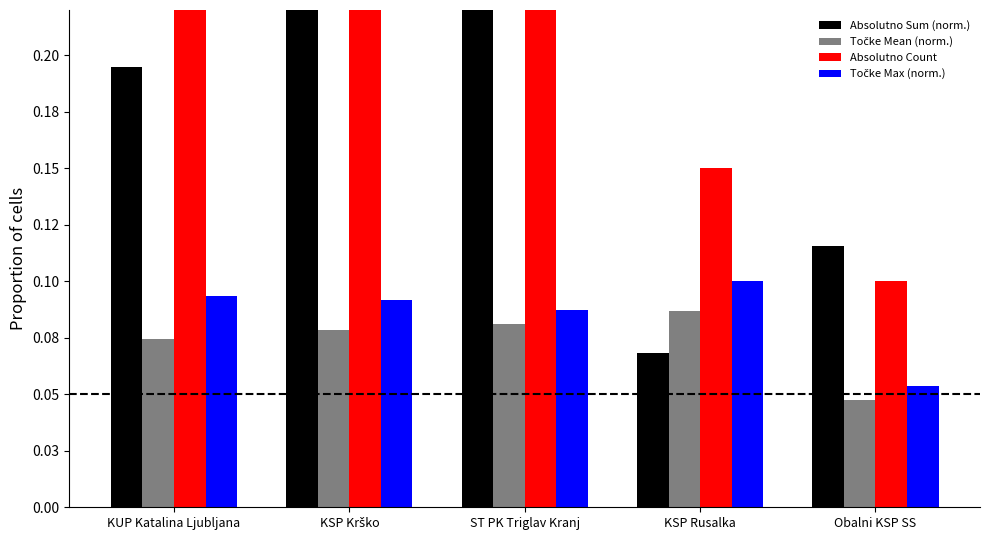

What are all the series names shown in the legend?

Absolutno Sum (norm.), Točke Mean (norm.), Absolutno Count, Točke Max (norm.)